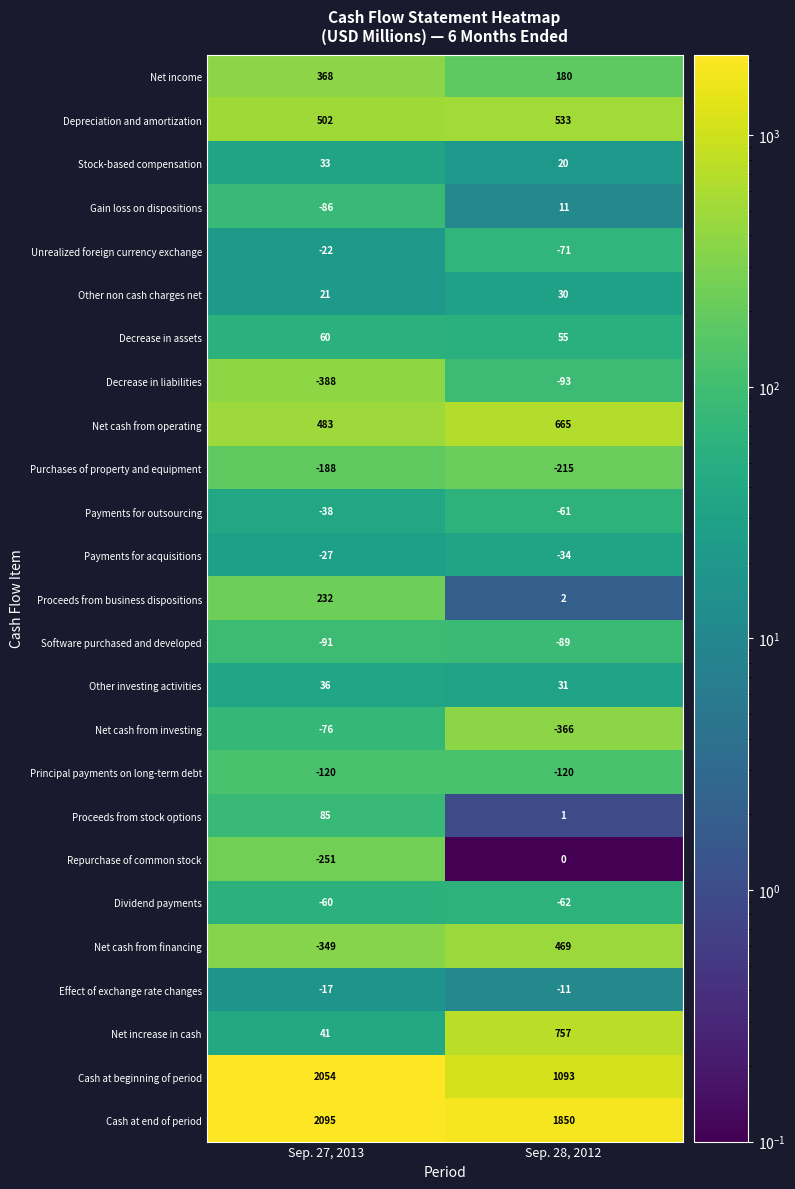

Which category has the lowest value in the Gain loss on dispositions series?

Sep. 27, 2013